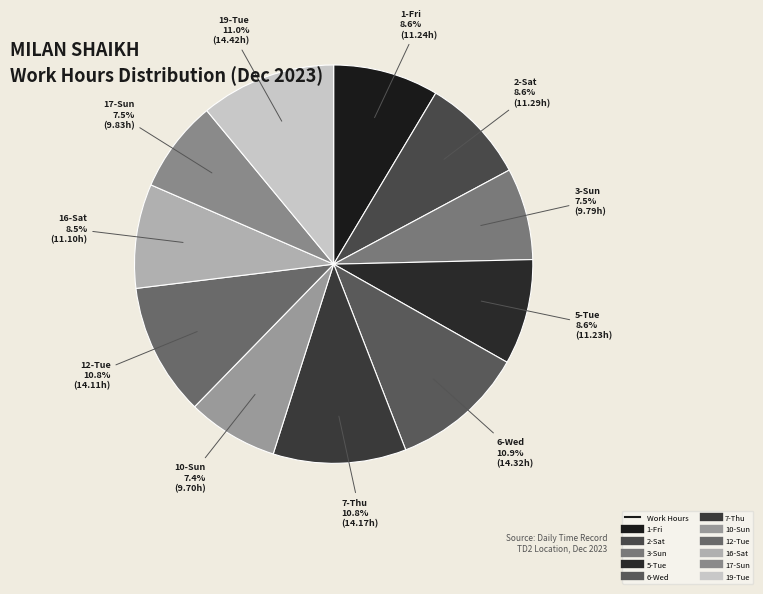

Does any single category account for the majority?

No